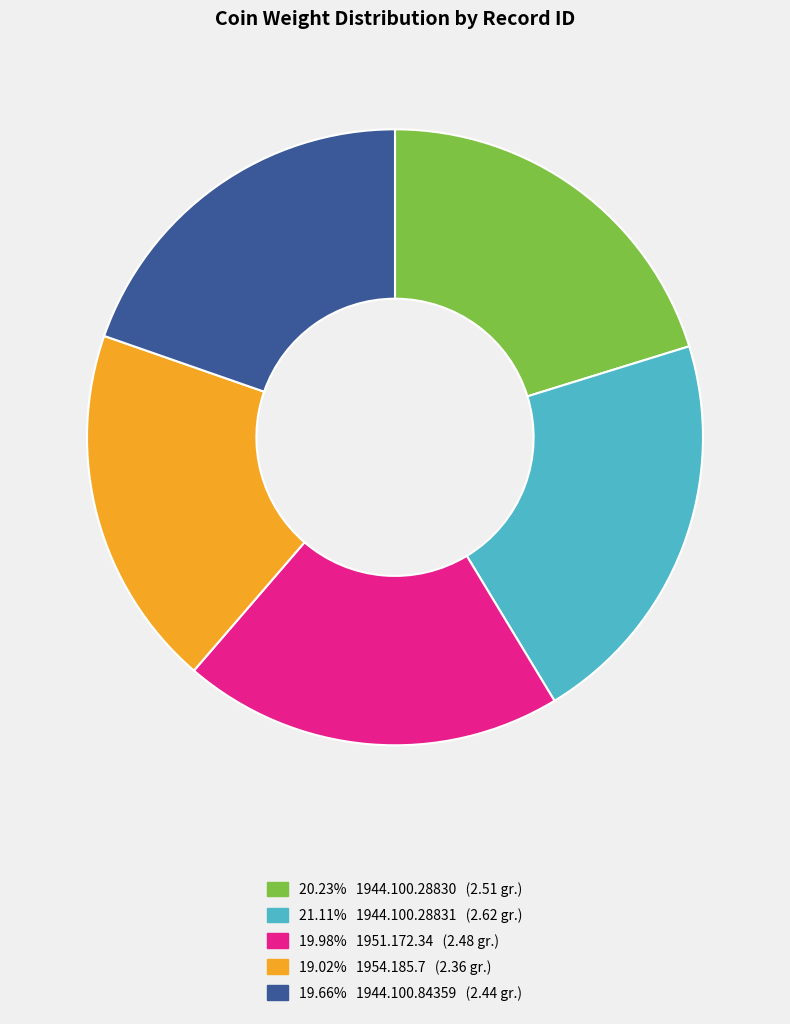

Approximately how many times larger is the value at 19.98% 1951.172.34 (2.48 gr.) compared to 21.11% 1944.100.28831 (2.62 gr.)?

0.9